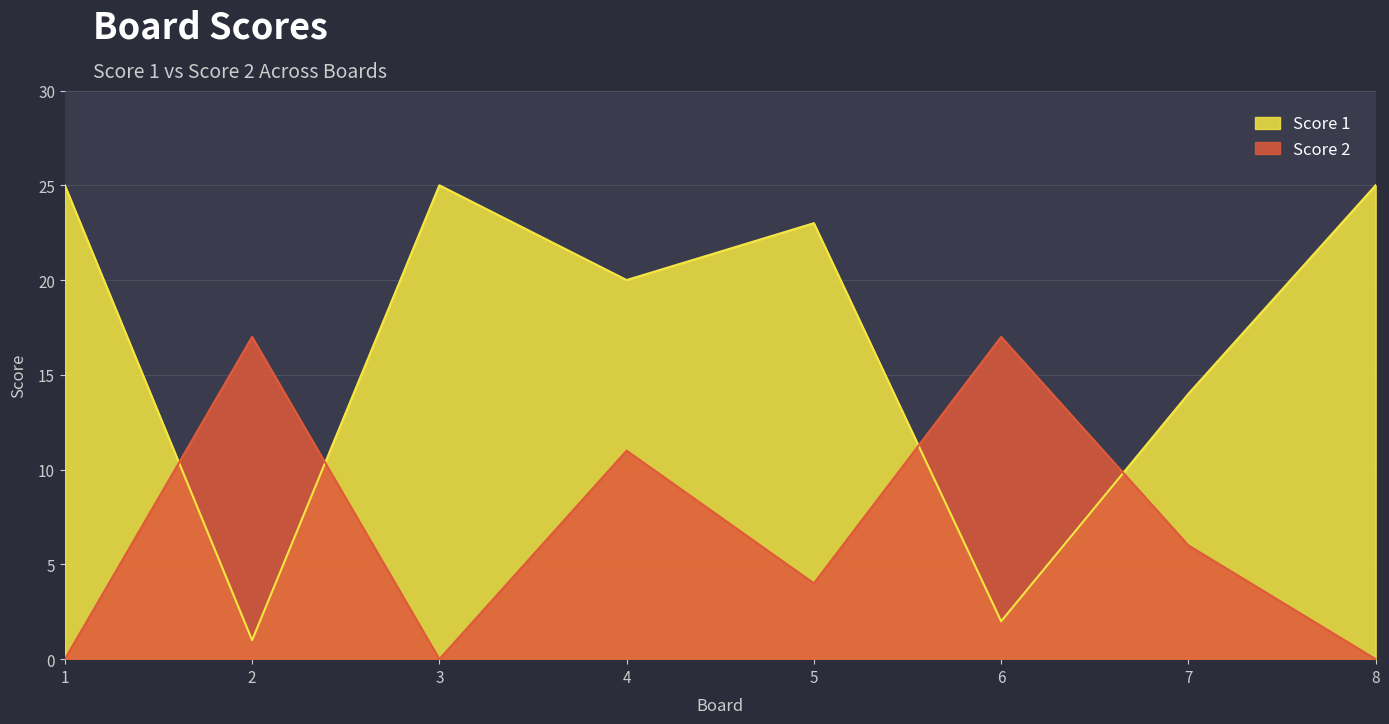

Which series ends up on top after the final intersection of Score 1 and Score 2?

Score 1